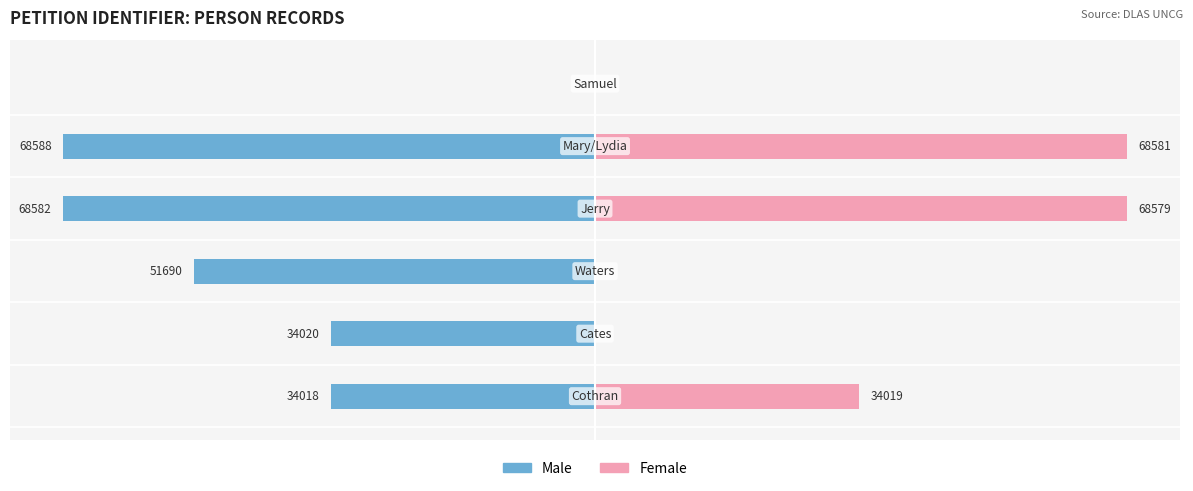

Rank the series by their average value, from highest to lowest.

Female, Male